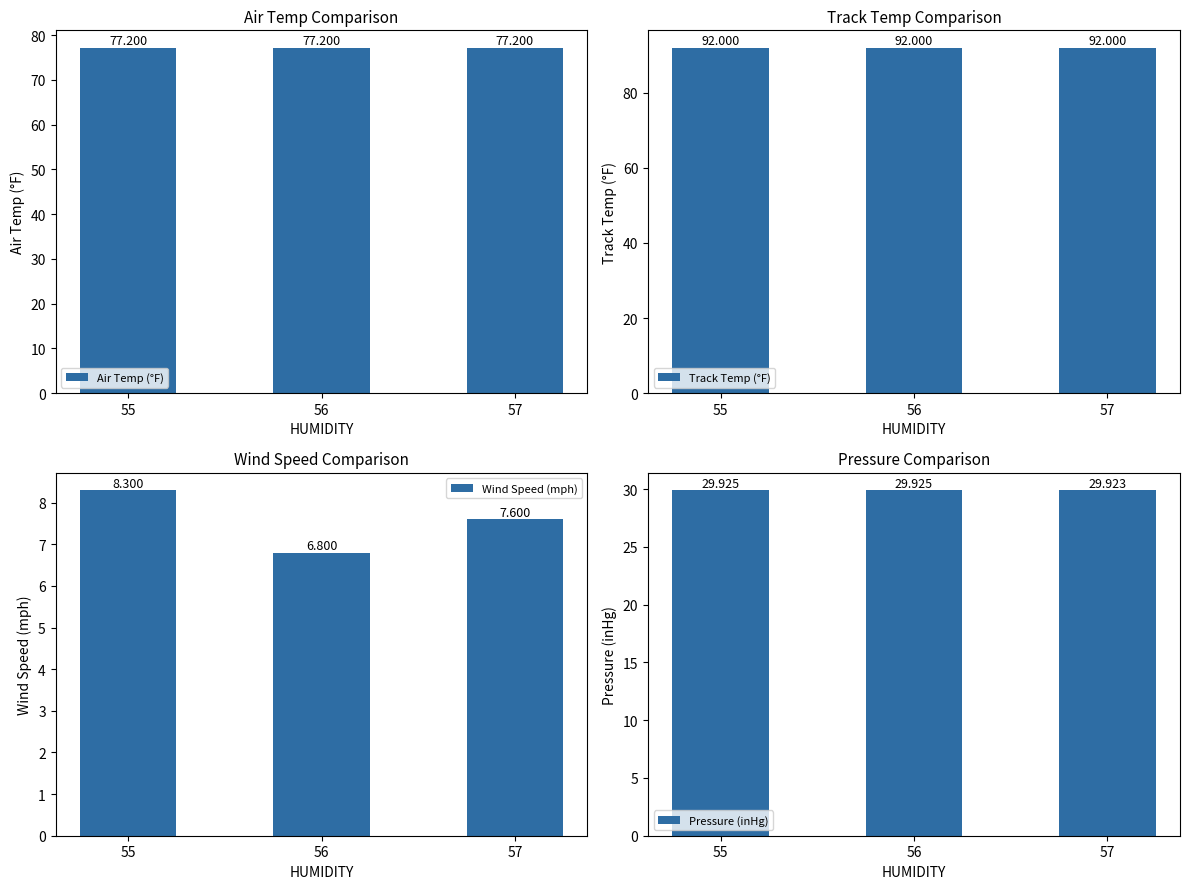

How many bars are there in each group?

4